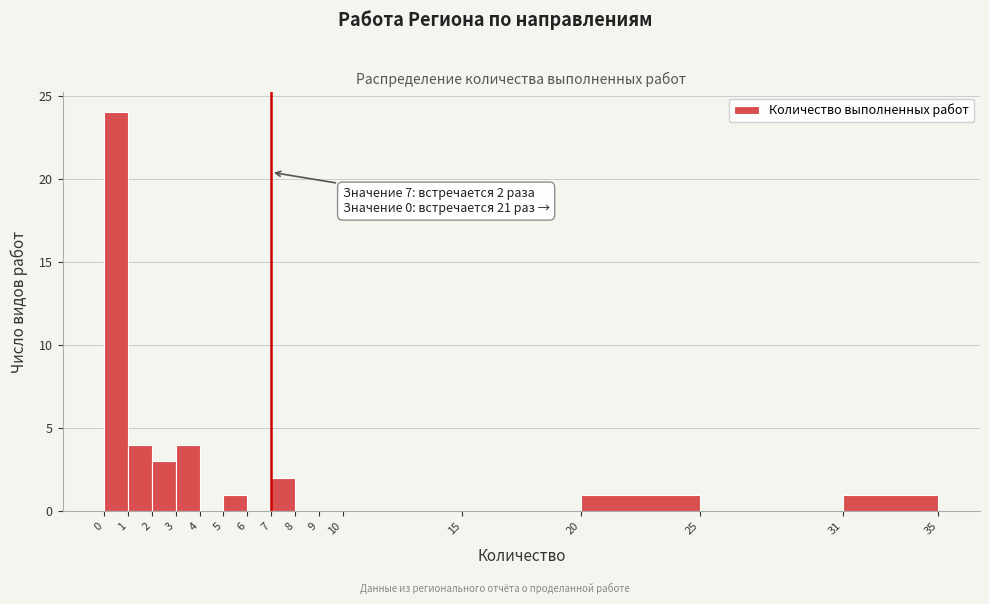

Which range on the x-axis has the tallest bar?

0 to 1